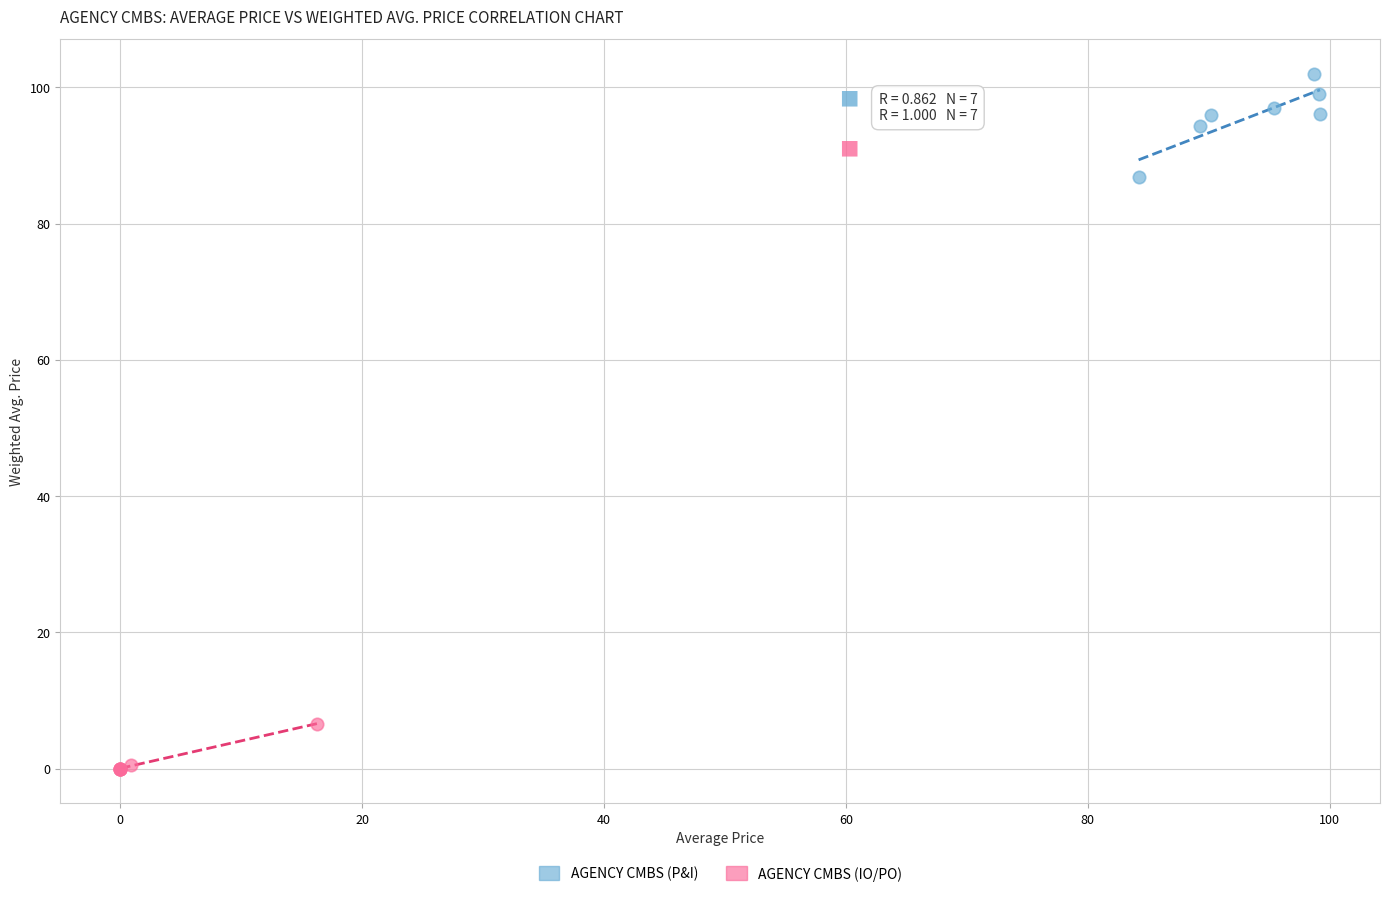

What are all the series names shown in the legend?

AGENCY CMBS (P&I), AGENCY CMBS (IO/PO)